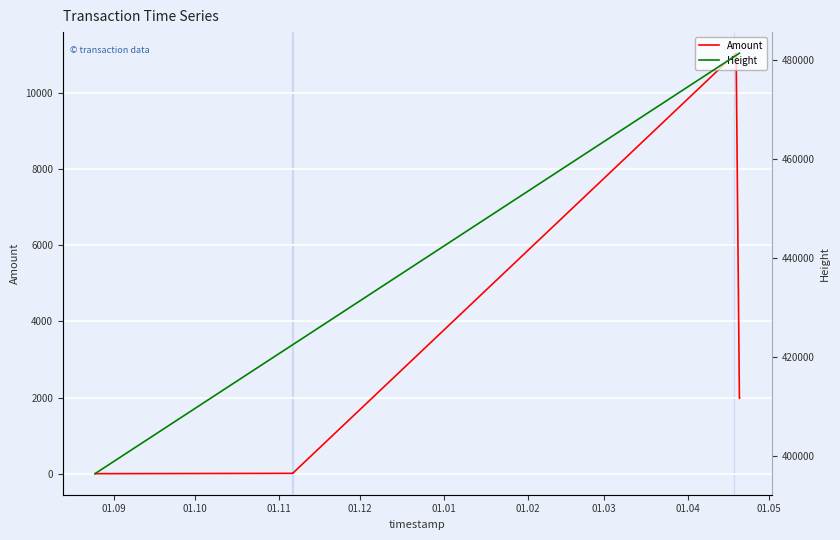

What is the label of the 2nd point from the right?

01.04